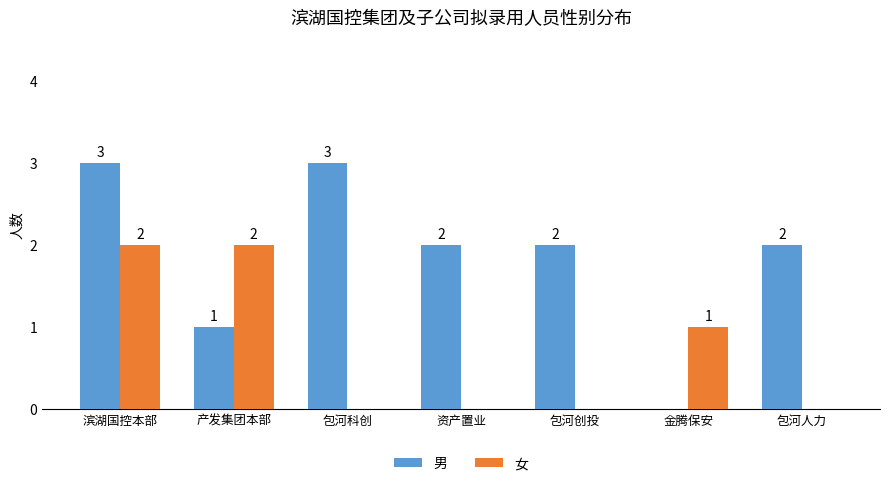

What is the total value across all series at 产发集团本部?

3